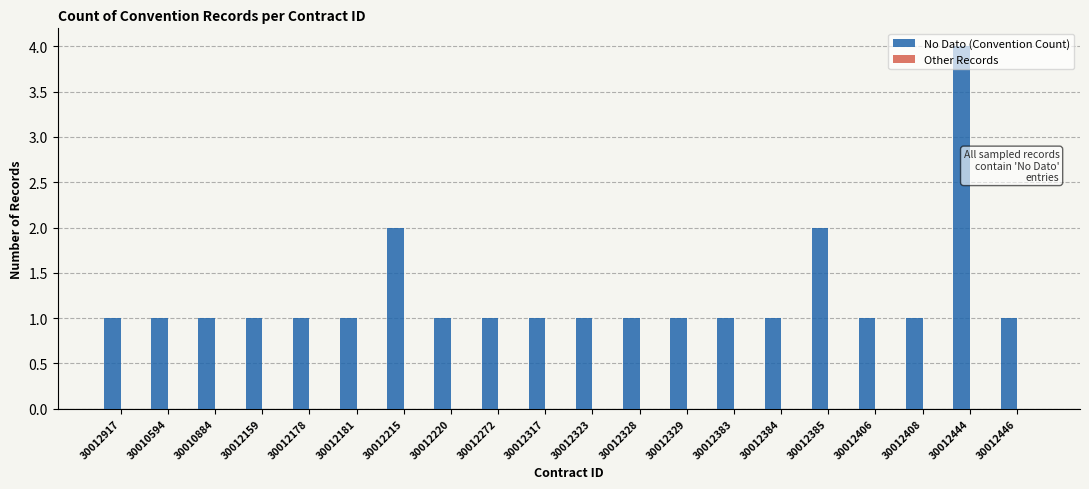

How many bars are there in total?

20